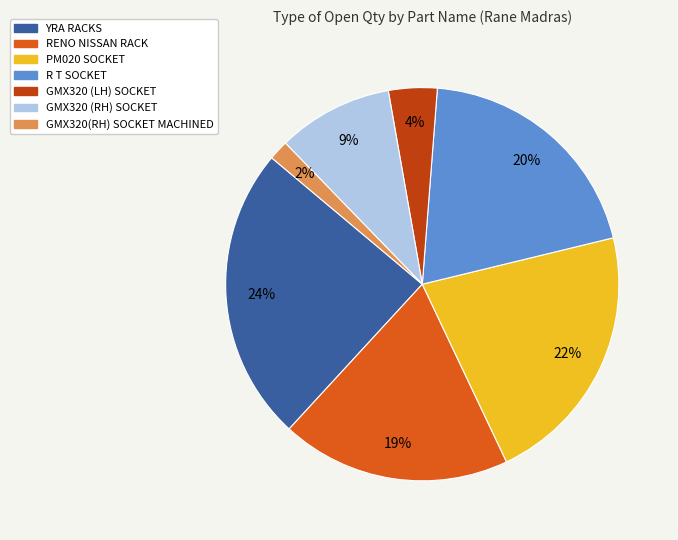

Which has a higher value, PM020 SOCKET or YRA RACKS?

YRA RACKS